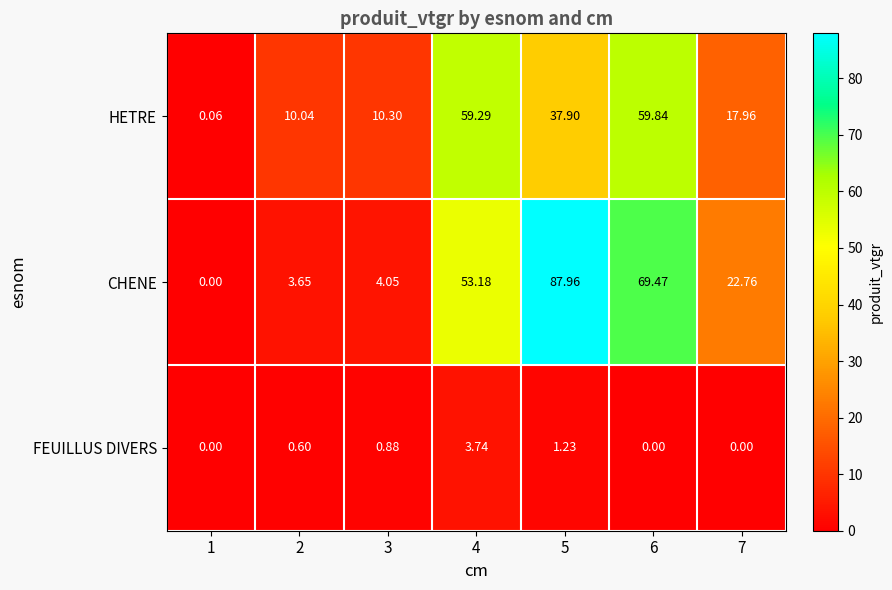

List the series in order of their overall mean, lowest first.

FEUILLUS DIVERS, HETRE, CHENE